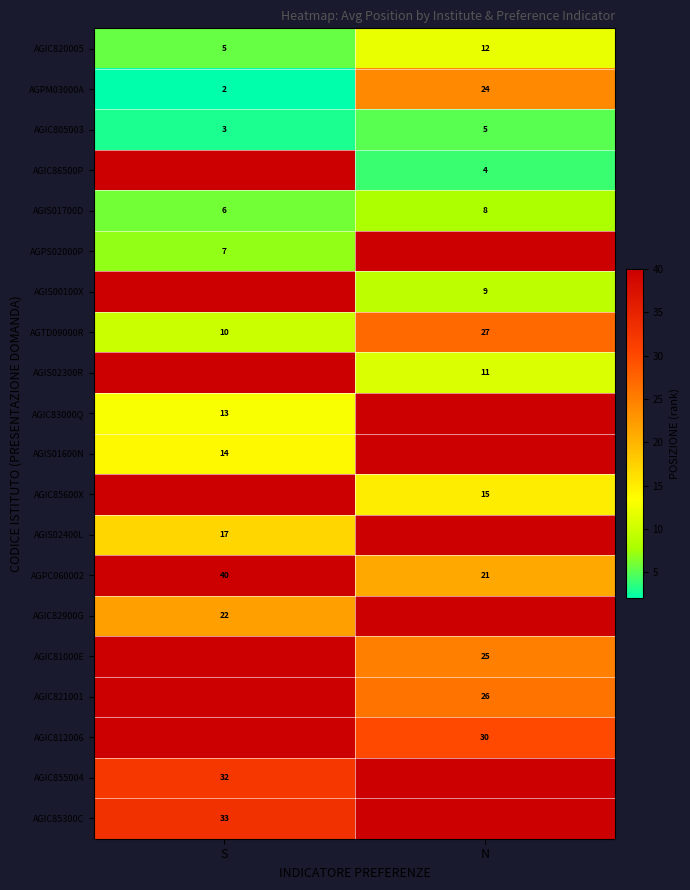

Is it true that AGPC060002 equals 40.0 at S?

True